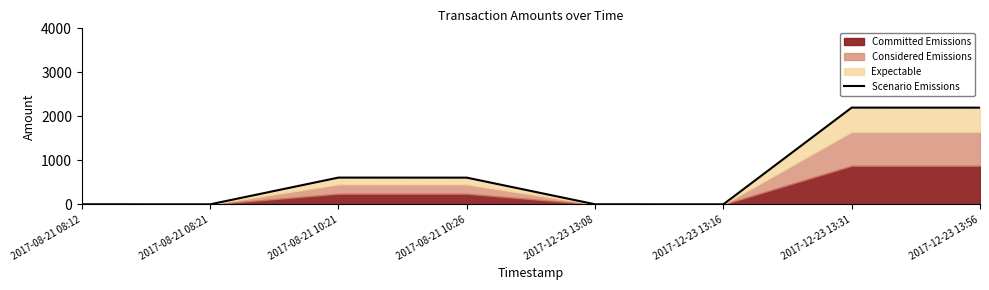

What is the label of the 8th point from the left?

2017-12-23 13:56